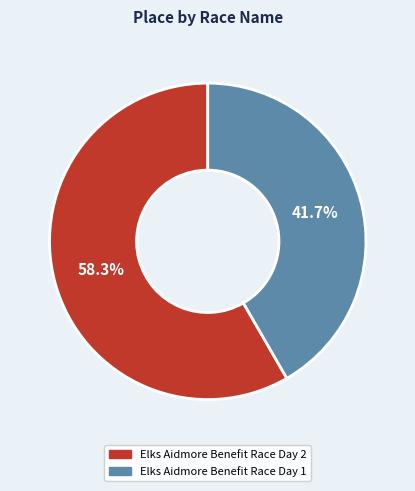

Which slice is the largest?

Elks Aidmore Benefit Race Day 2